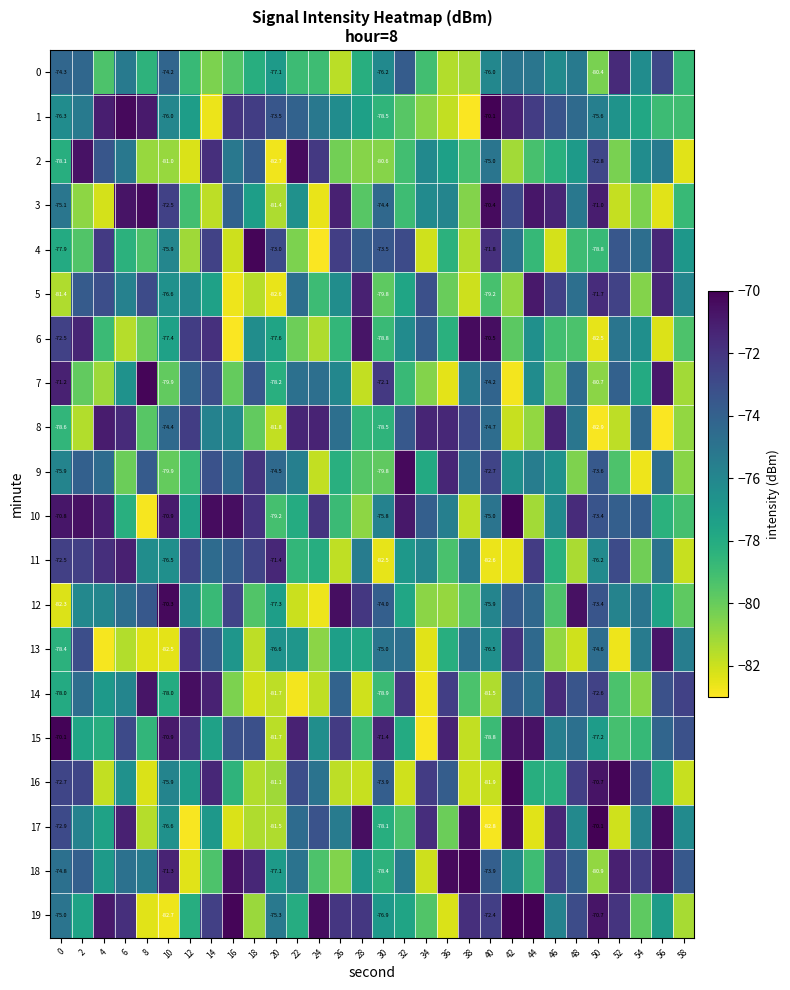

True or false: 11 has a value of -94.9 at 4.

False